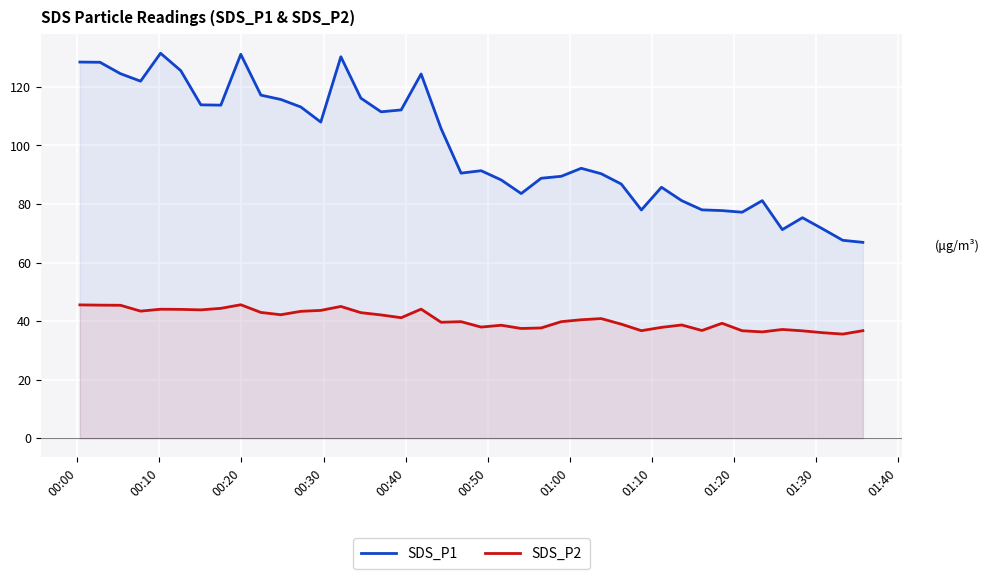

Which series has the largest total across all categories?

SDS_P1